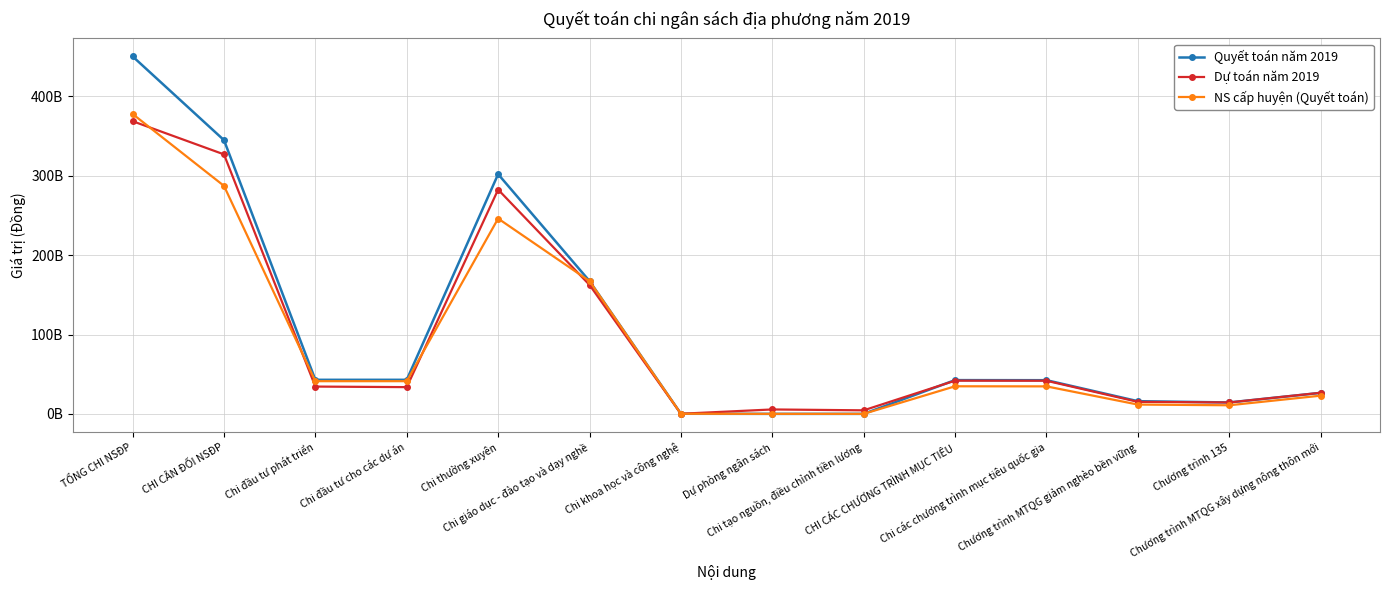

What is the difference between the maximum and second lowest values in the Dự toán năm 2019 series?

364352000000